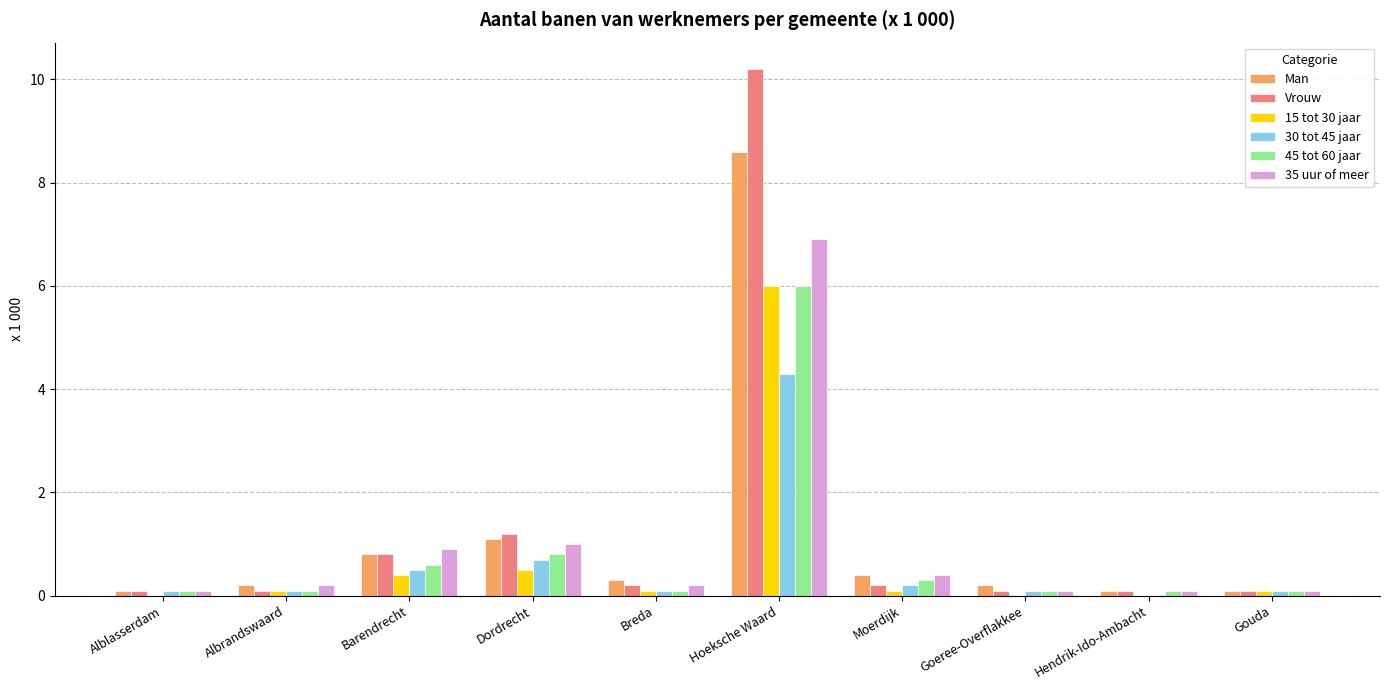

Is the value of 35 uur of meer at Hendrik-Ido-Ambacht greater than the value of 45 tot 60 jaar at Dordrecht?

No